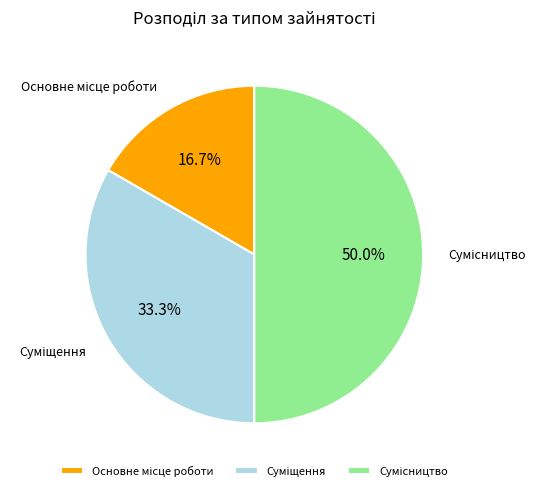

Count the number of slices in the pie.

3